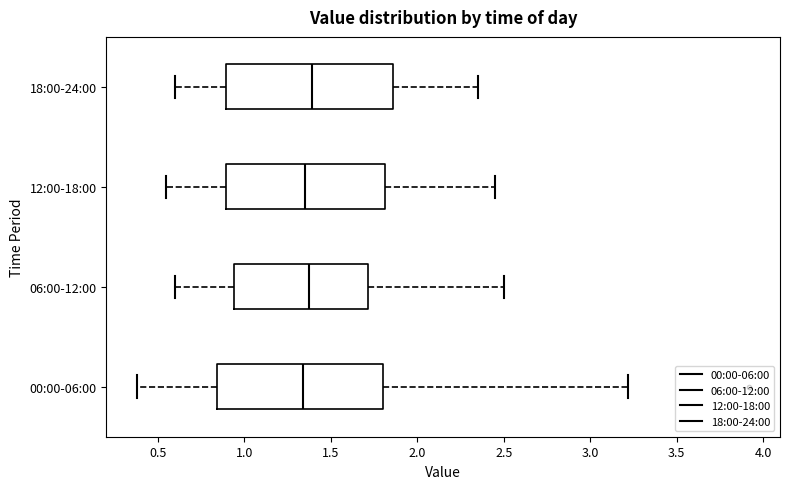

Reading bottom to top, read every box against the x-axis: the position of its median line, the range the box covers, and the ends of its whiskers. The values are not printed on the chart, so give them approximately, as read against the axis.

00:00-06:00: median 1.35, box 0.85 to 1.80, whiskers 0.40 to 3.20
06:00-12:00: median 1.40, box 0.95 to 1.70, whiskers 0.60 to 2.50
12:00-18:00: median 1.35, box 0.90 to 1.80, whiskers 0.55 to 2.45
18:00-24:00: median 1.40, box 0.90 to 1.85, whiskers 0.60 to 2.35